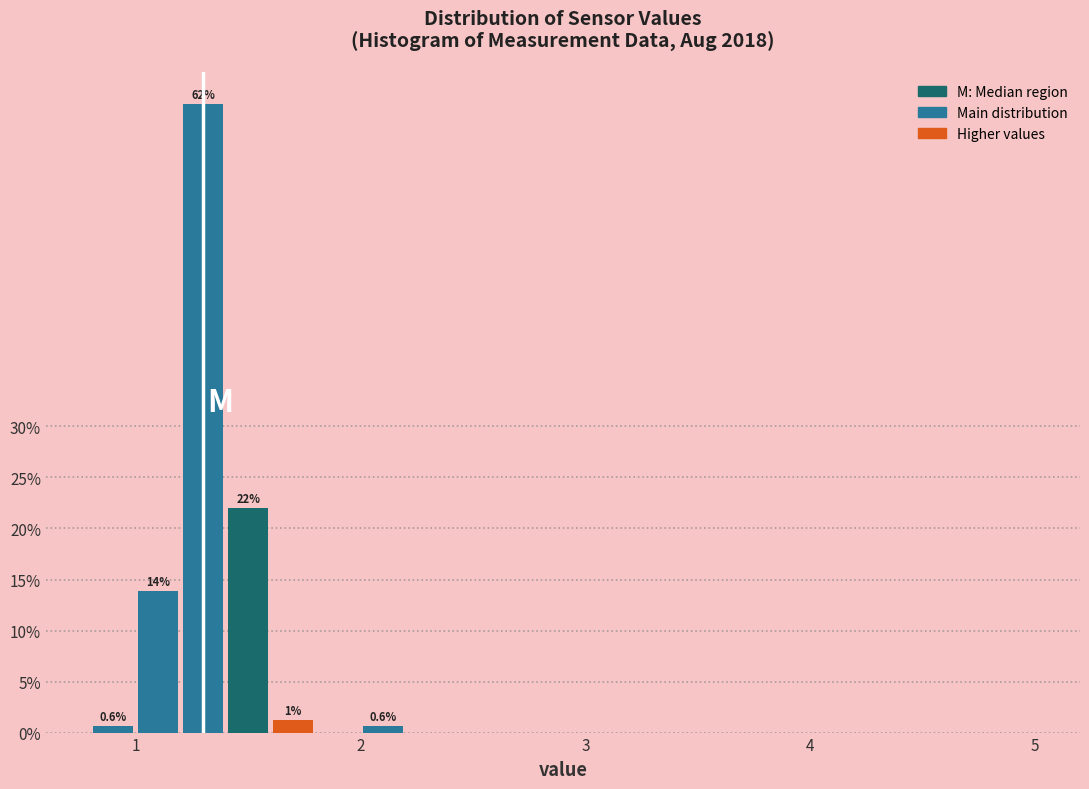

Around what value on the x-axis is the tallest bar? Give the approximate position of its centre, as read against the axis.

1.3